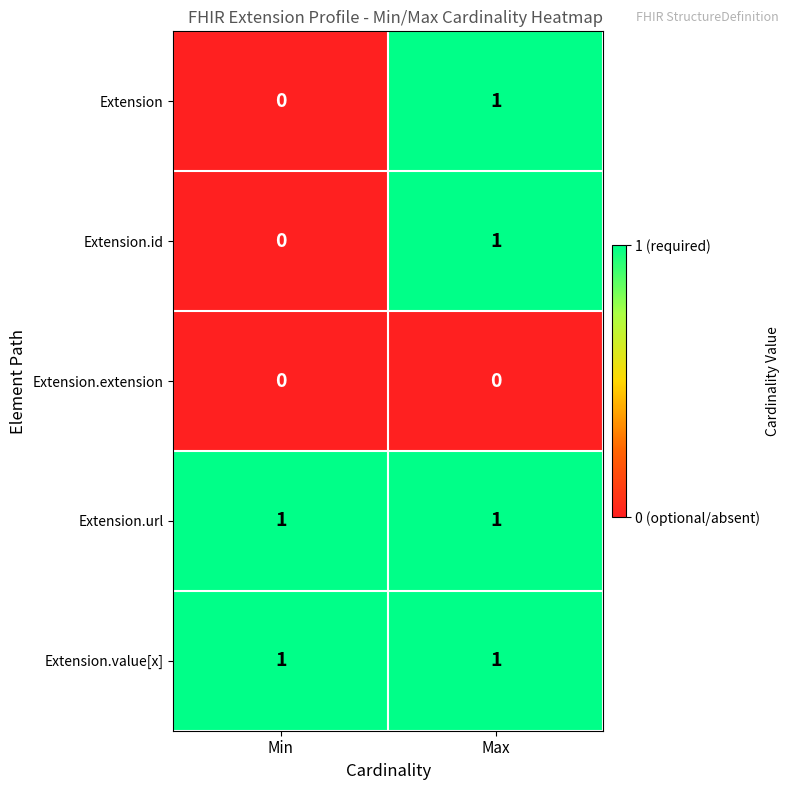

What is the spread (max minus min) of values at Max?

1